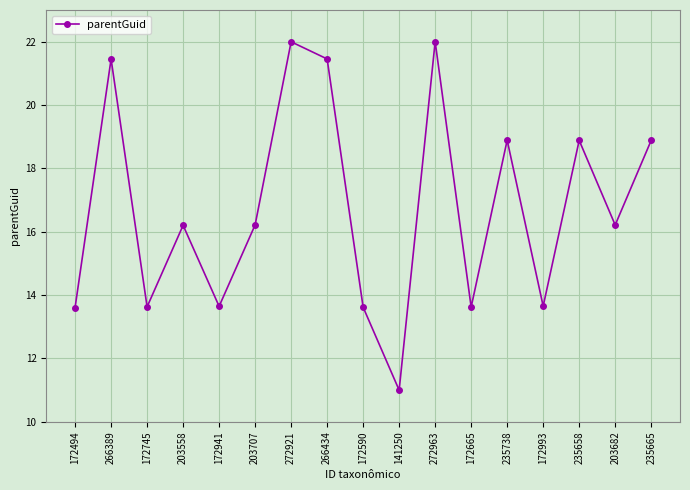

What is the difference between the maximum and minimum values?

11.0